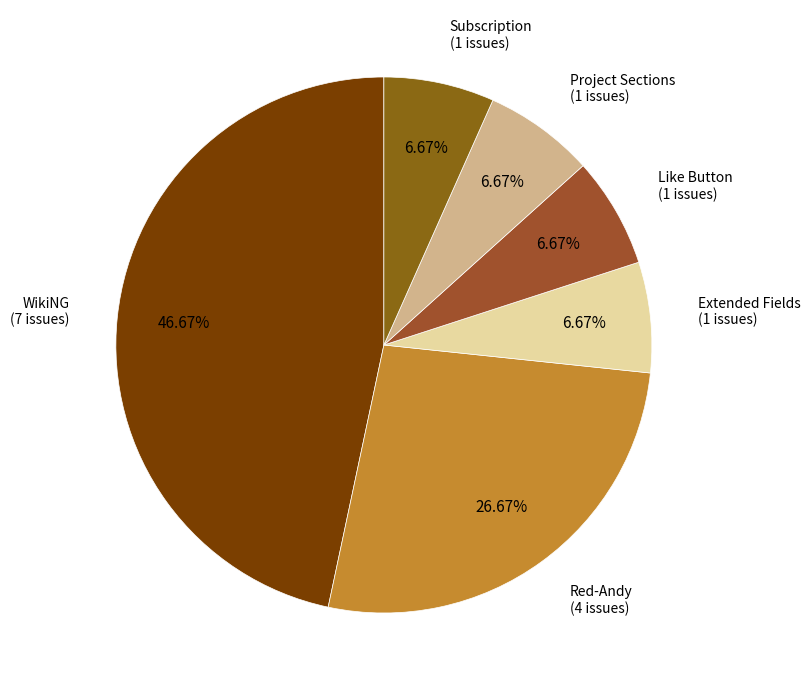

What is the largest slice in the pie chart?

WikiNG